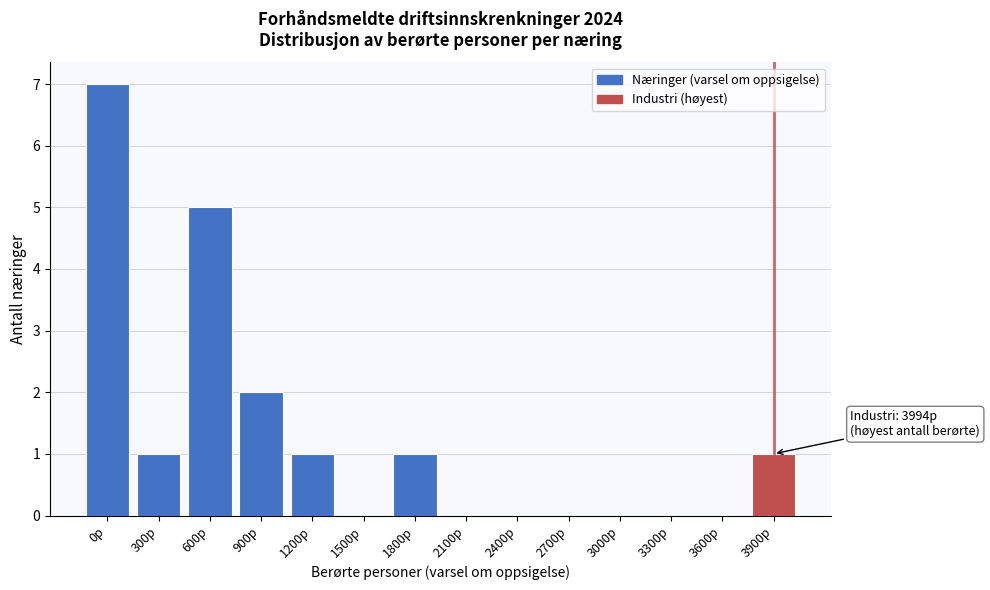

Reading left to right, transcribe all the data shown in this chart.

0p=7	300p=1	600p=5	900p=2	1200p=1	1500p=0	1800p=1	2100p=0	2400p=0	2700p=0	3000p=0	3300p=0	3600p=0	3900p=1